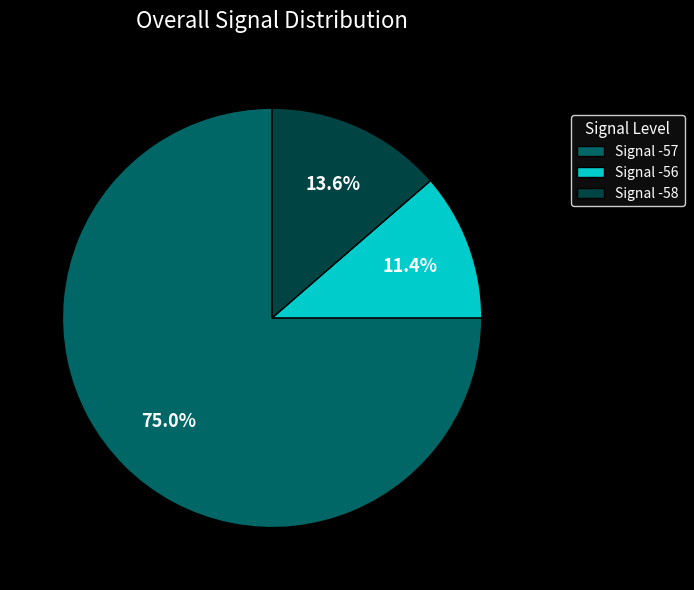

Count the number of slices in the pie.

3